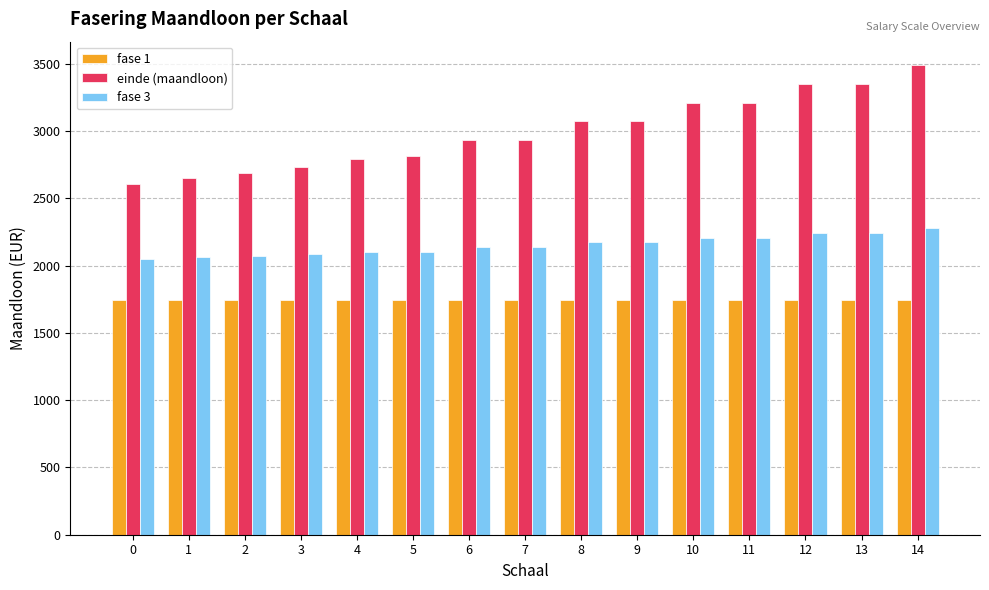

How many categories are shown in the chart?

15